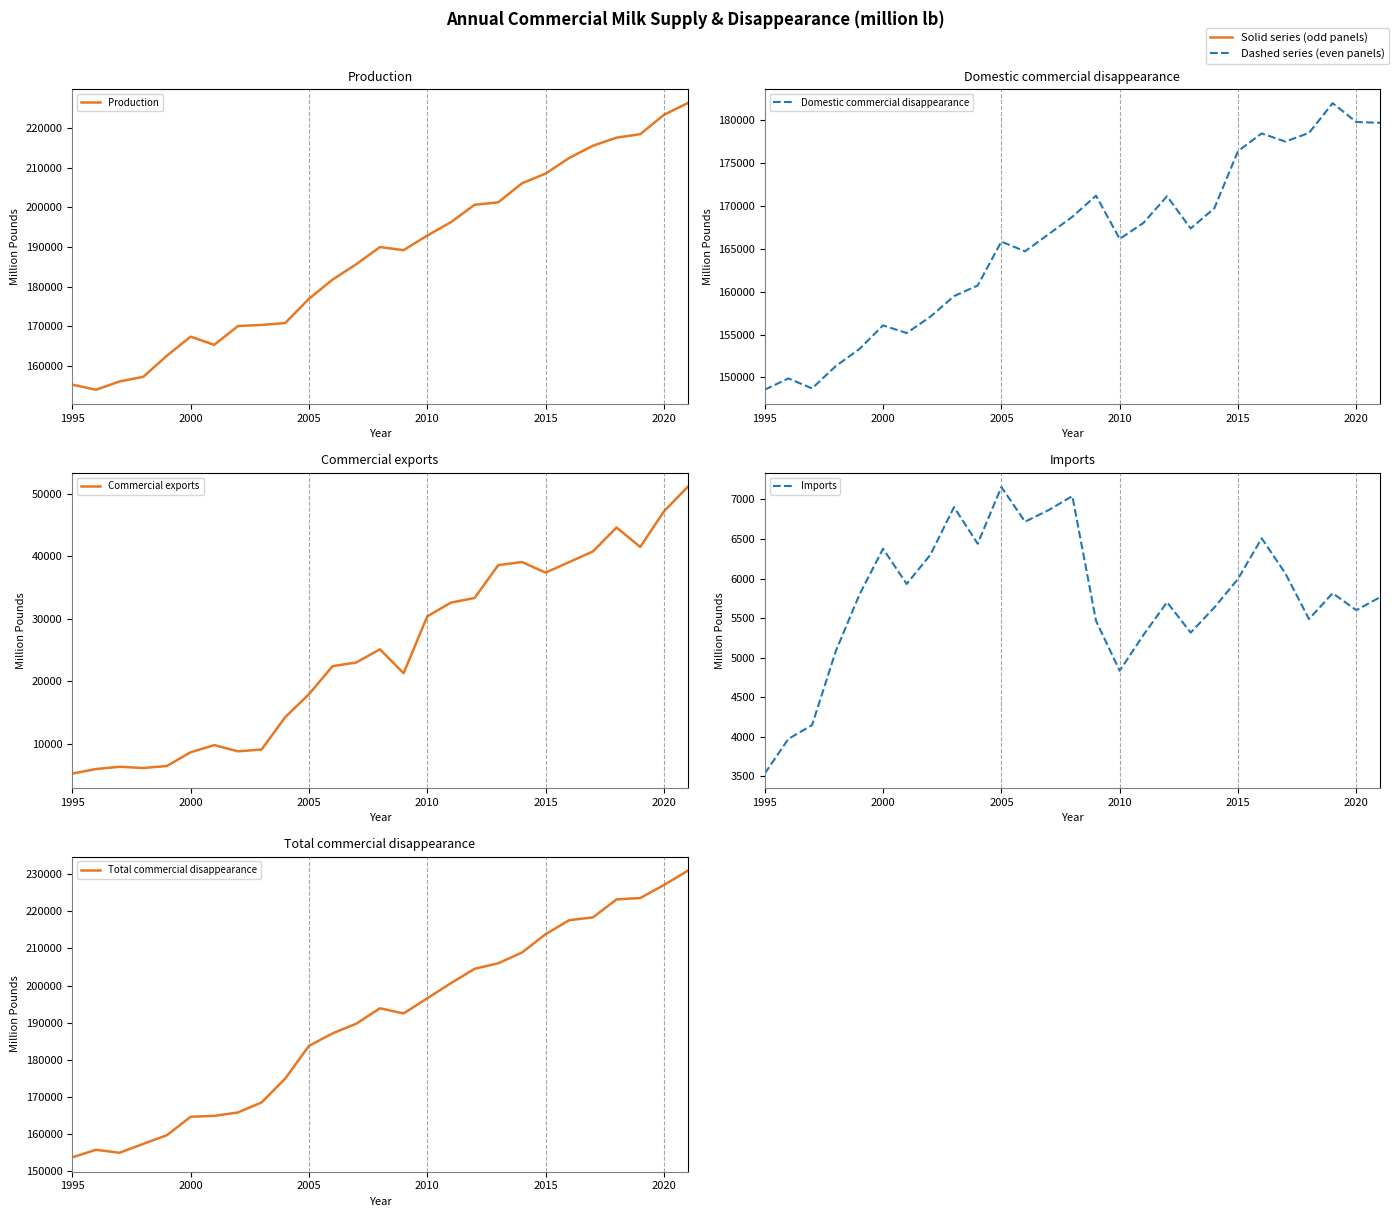

List the series in order of their peak value, lowest first.

Imports, Commercial exports, Domestic commercial disappearance, Production, Total commercial disappearance